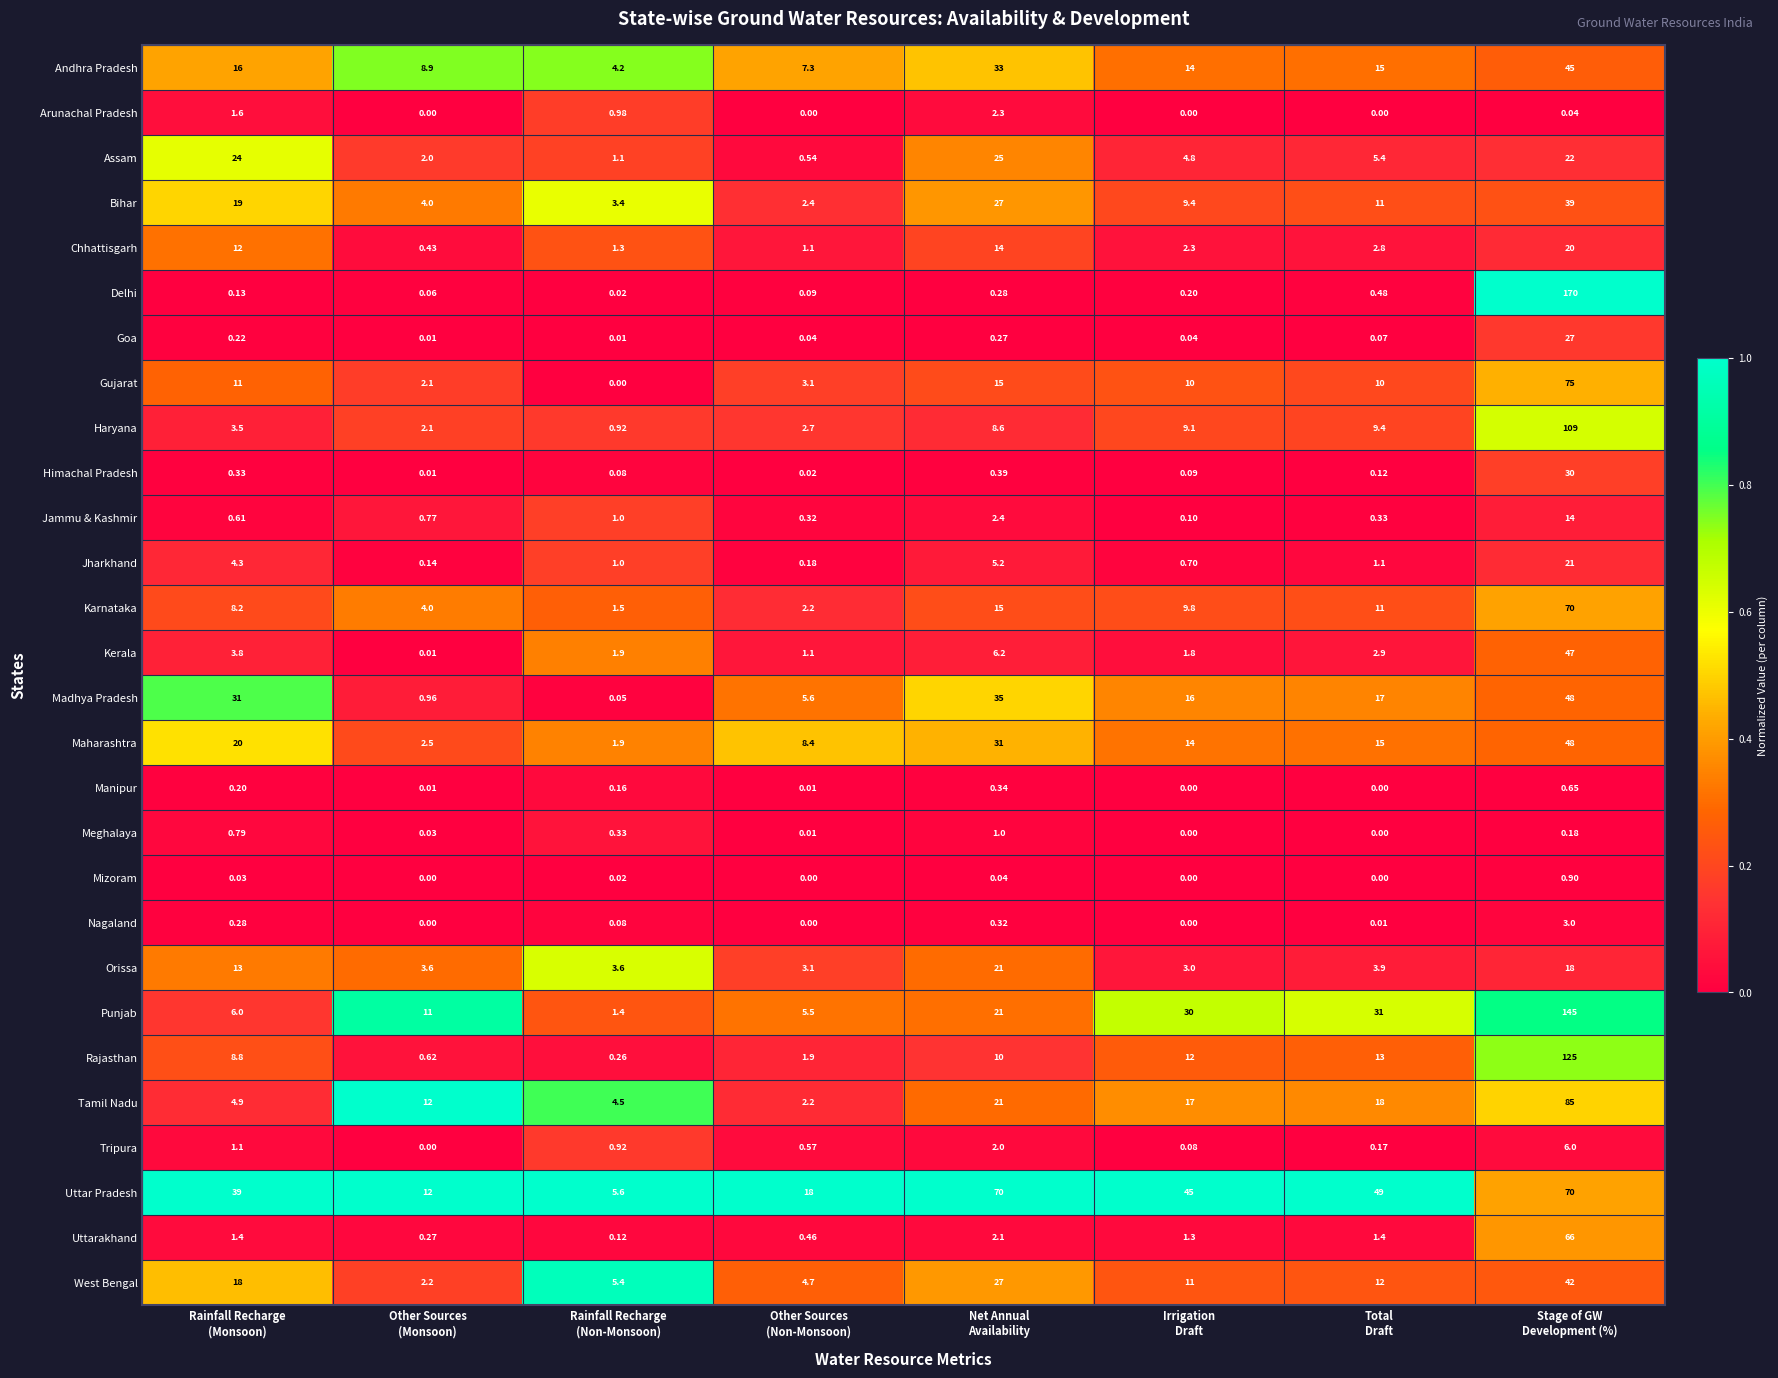

What is the greatest value displayed?

170.0